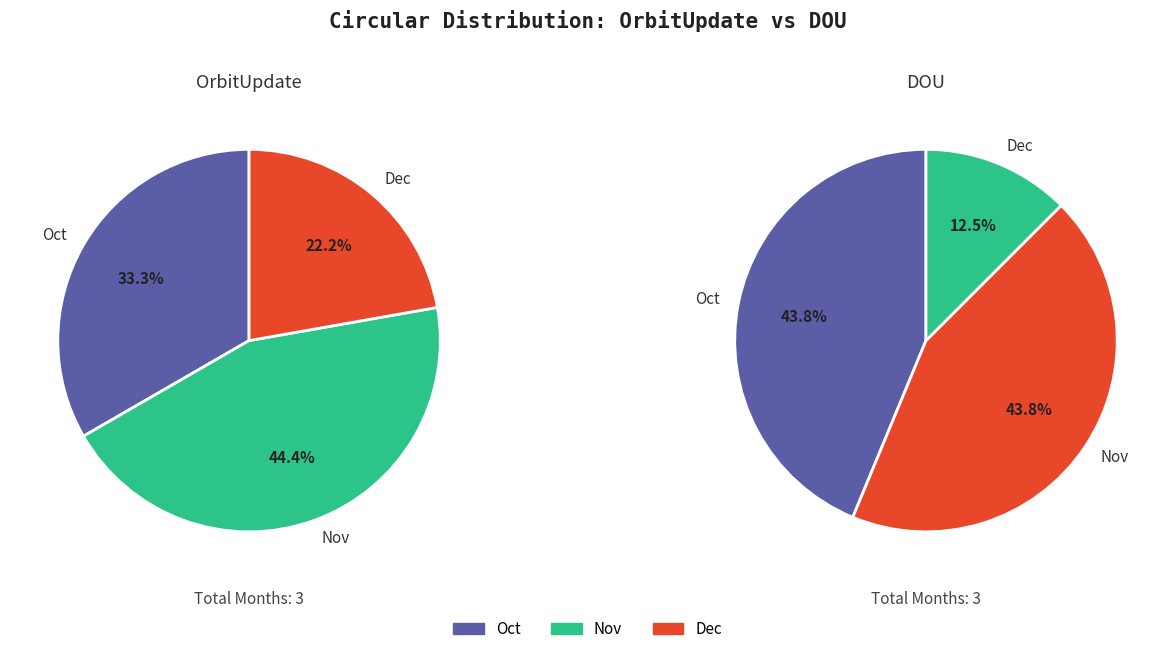

How many slices are in this pie chart?

3